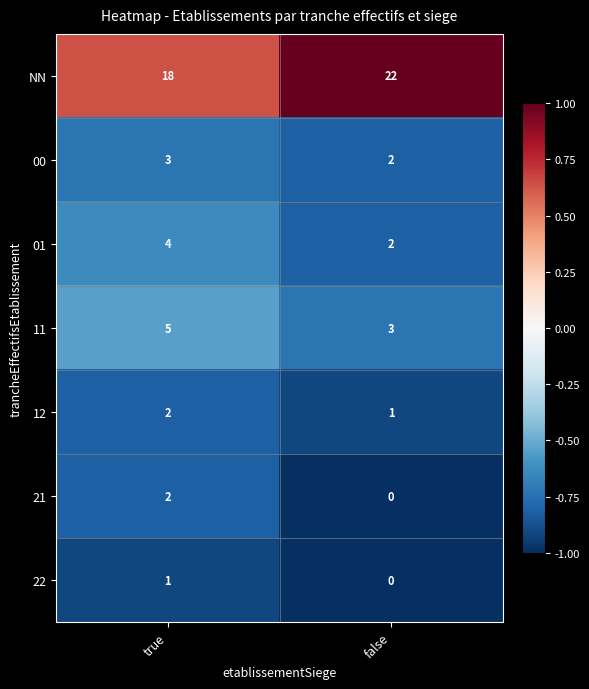

Between true and false, which series saw the biggest shift?

NN